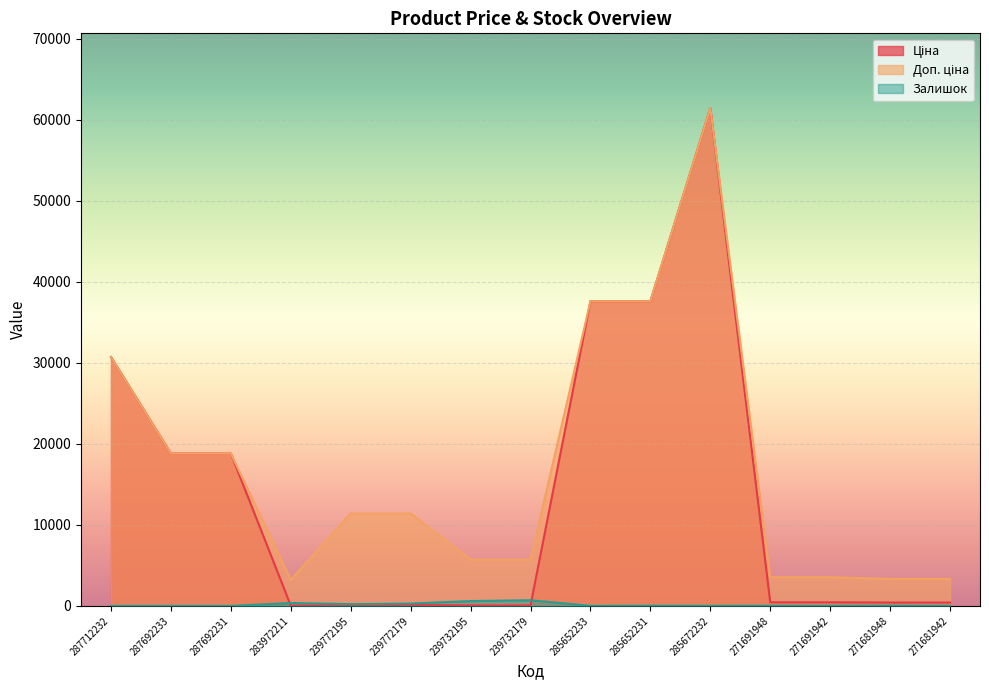

What is the value of the Залишок point at the 5th from the left?

218.0